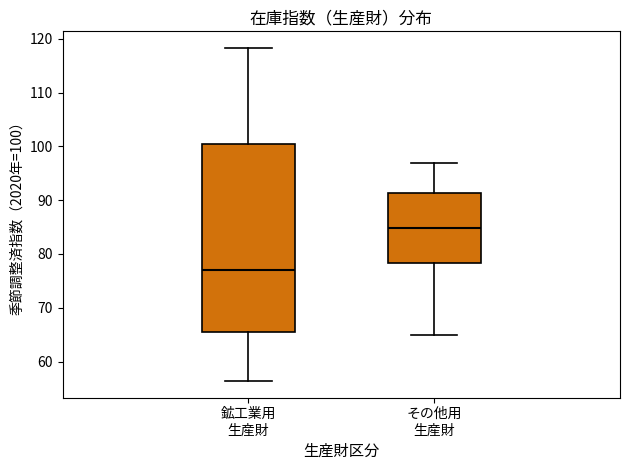

Which box is the tallest, from its lower edge to its upper edge?

鉱工業用 生産財